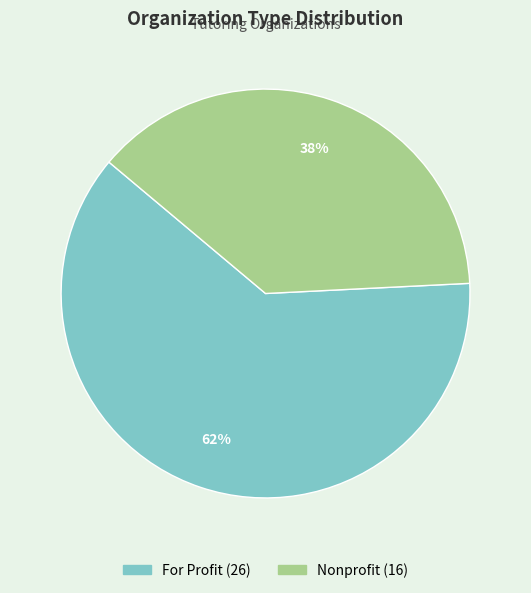

Rank the categories by value from highest to lowest.

For Profit, Nonprofit